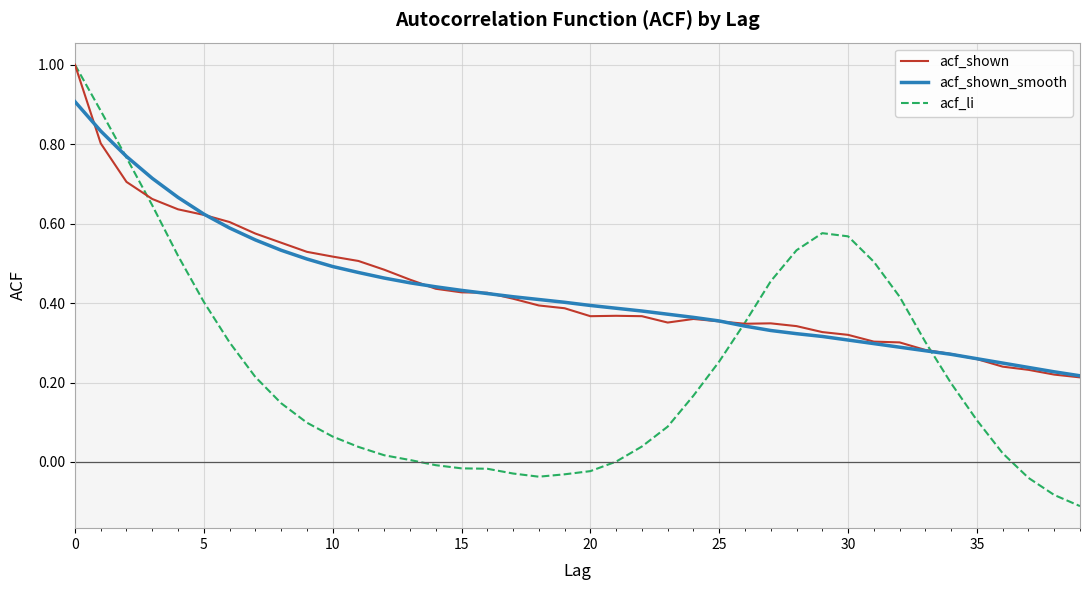

Which series has the largest range (max minus min)?

acf_li